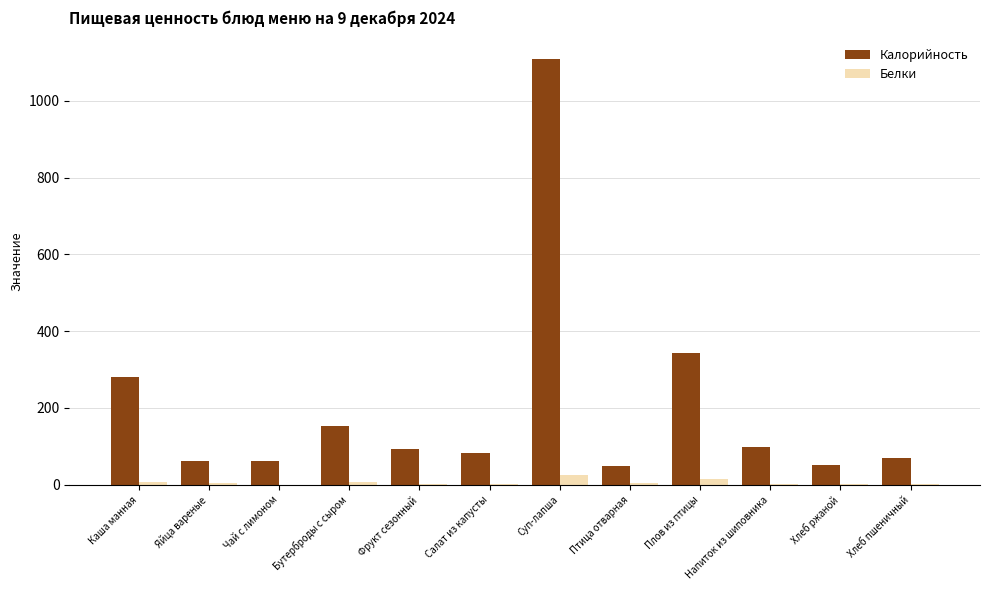

What is the highest value of the Белки series?

25.5